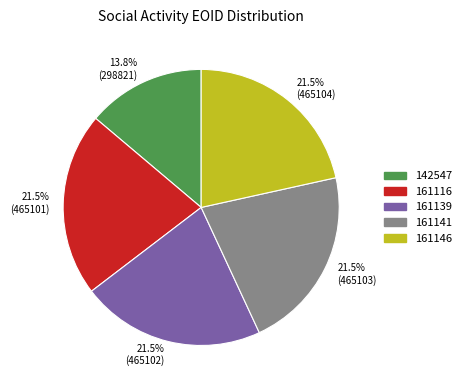

To the nearest percent, what is the combined percentage of 142547 and 161139?

35%